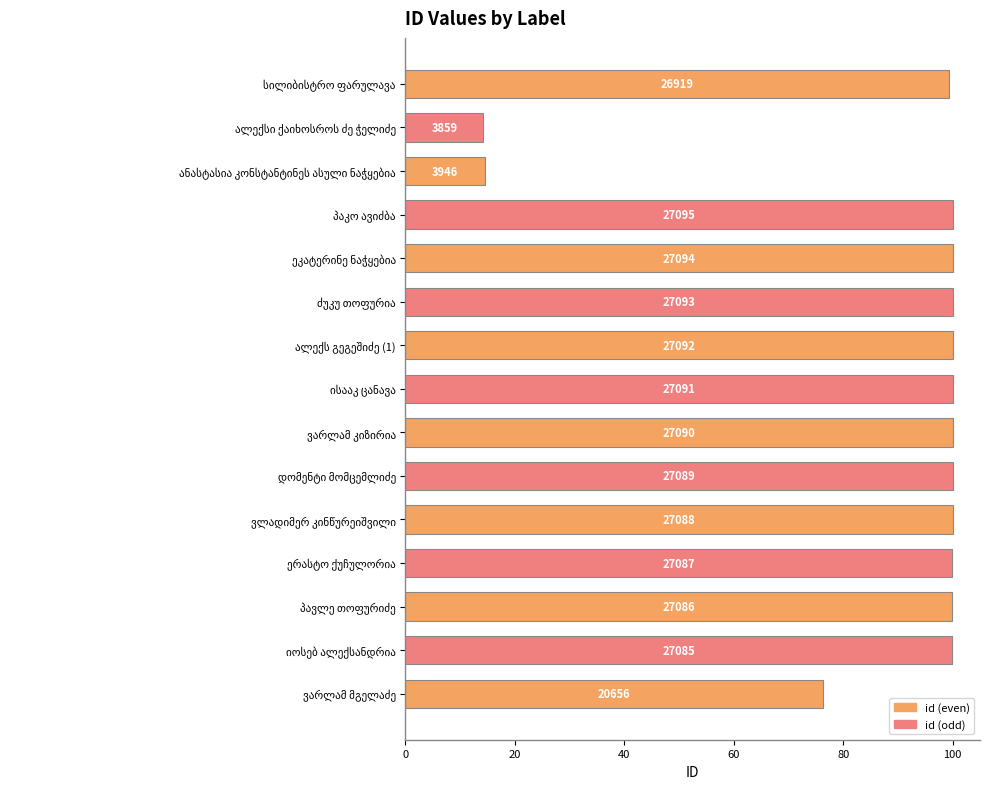

Are the bars horizontal?

Yes